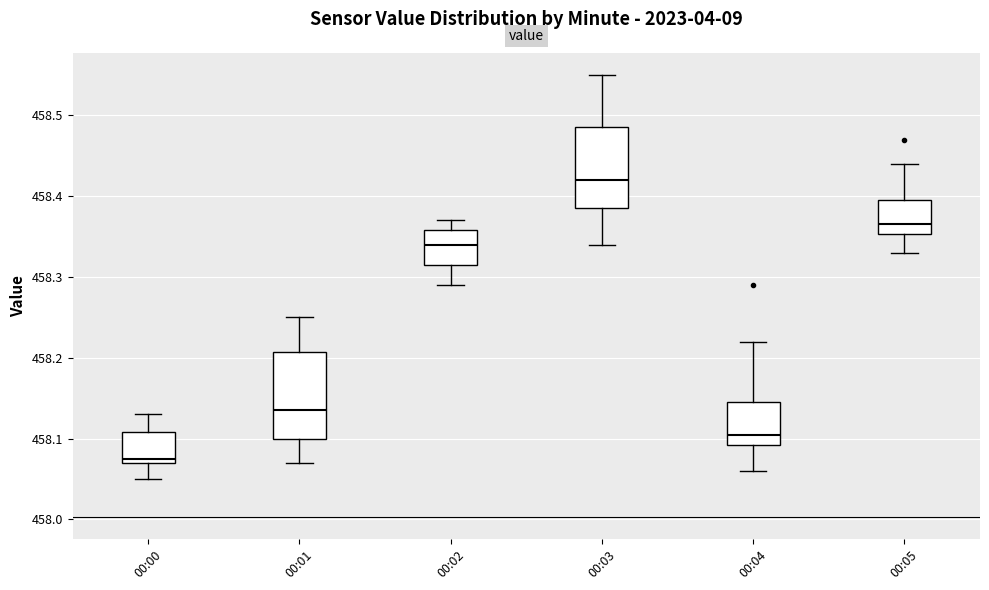

Which box has the highest median line?

00:03